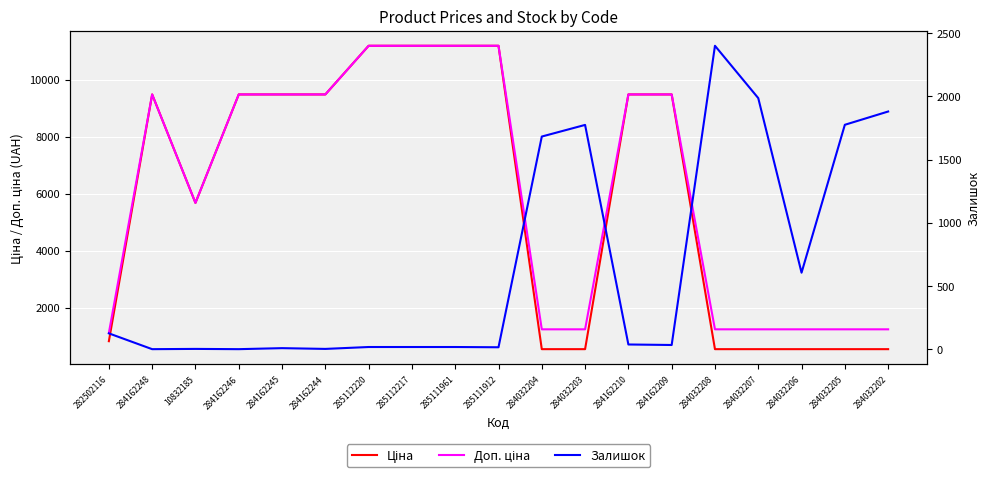

At 284032206, list the series in order from largest to smallest.

Доп. ціна, Залишок, Ціна